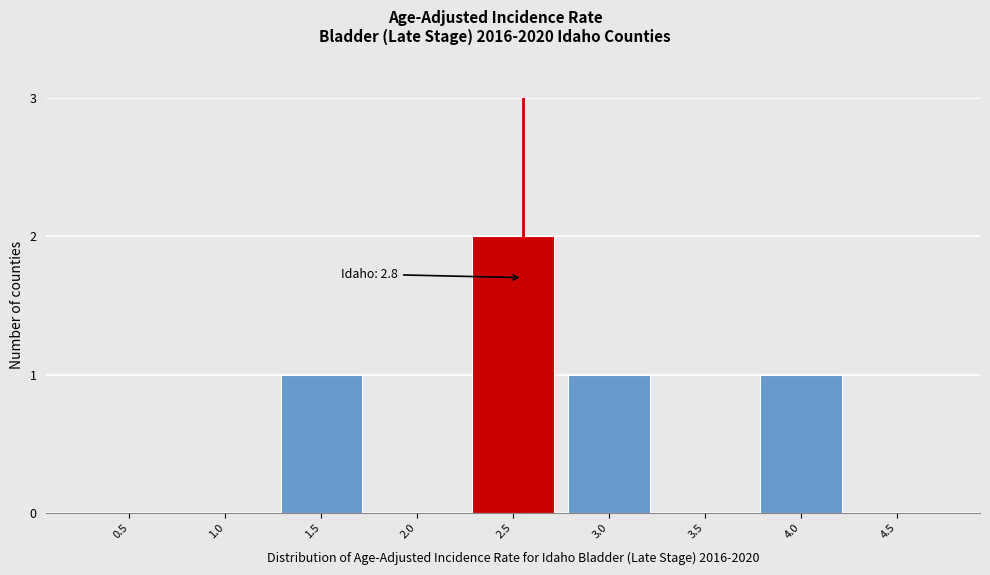

Reading right to left, list all the values displayed in this chart.

4.5=0	4.0=1	3.5=0	3.0=1	2.5=2	2.0=0	1.5=1	1.0=0	0.5=0